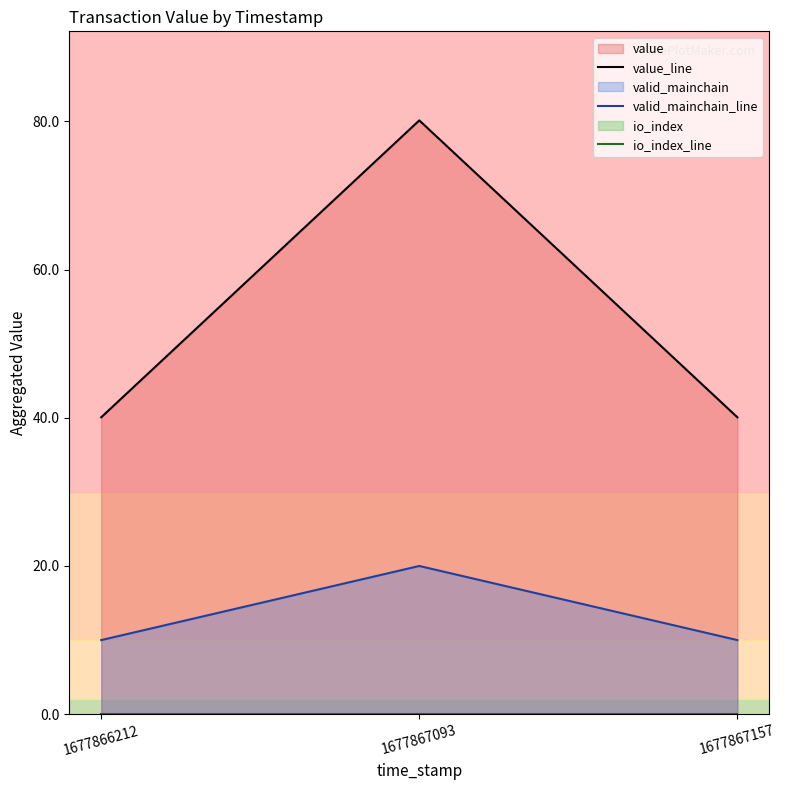

List the labels in order of valid_mainchain_line value, largest first.

1677867093, 1677866212, 1677867157